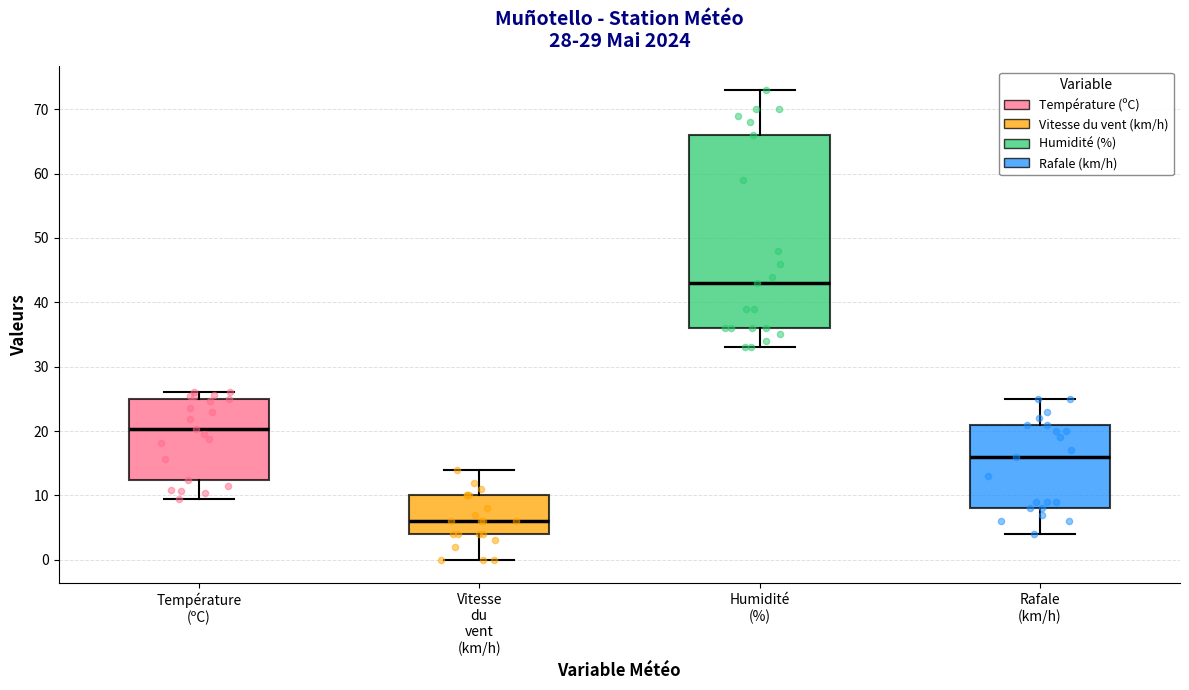

Which box's median line is the lowest?

Vitesse du vent (km/h)